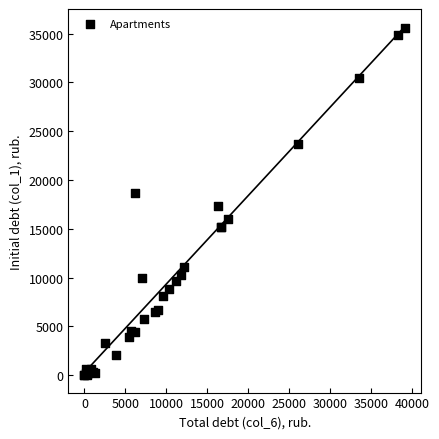

What Y value in the scatter plot is closest to 17777?

17332.1